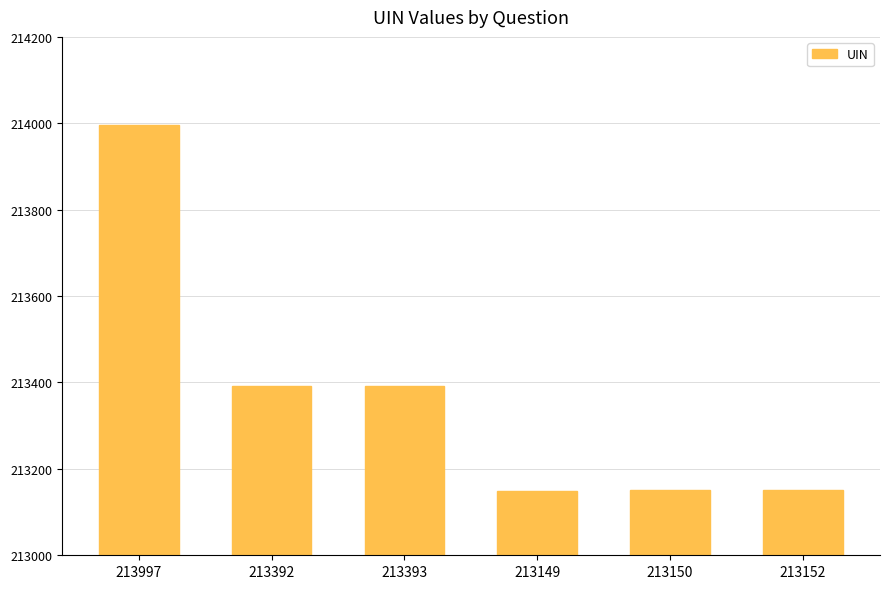

Is it true that the value at 213149 is 213149?

True